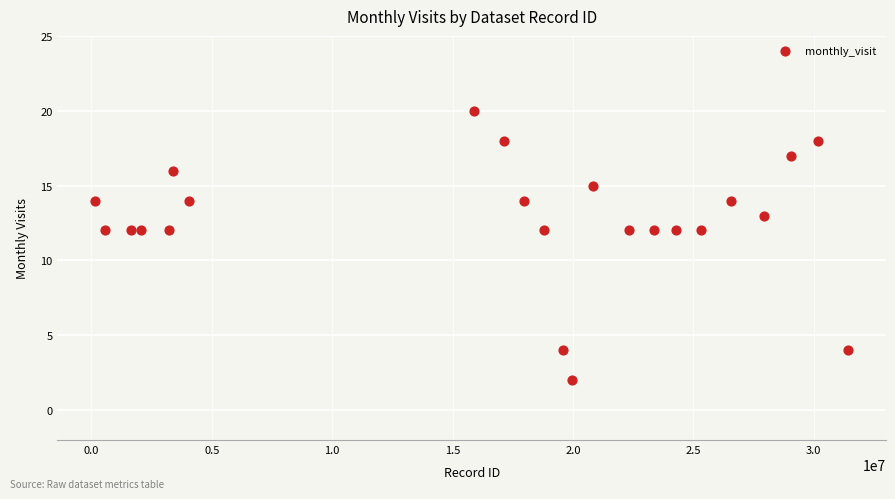

What is the range of X values (max minus min)?

31278300